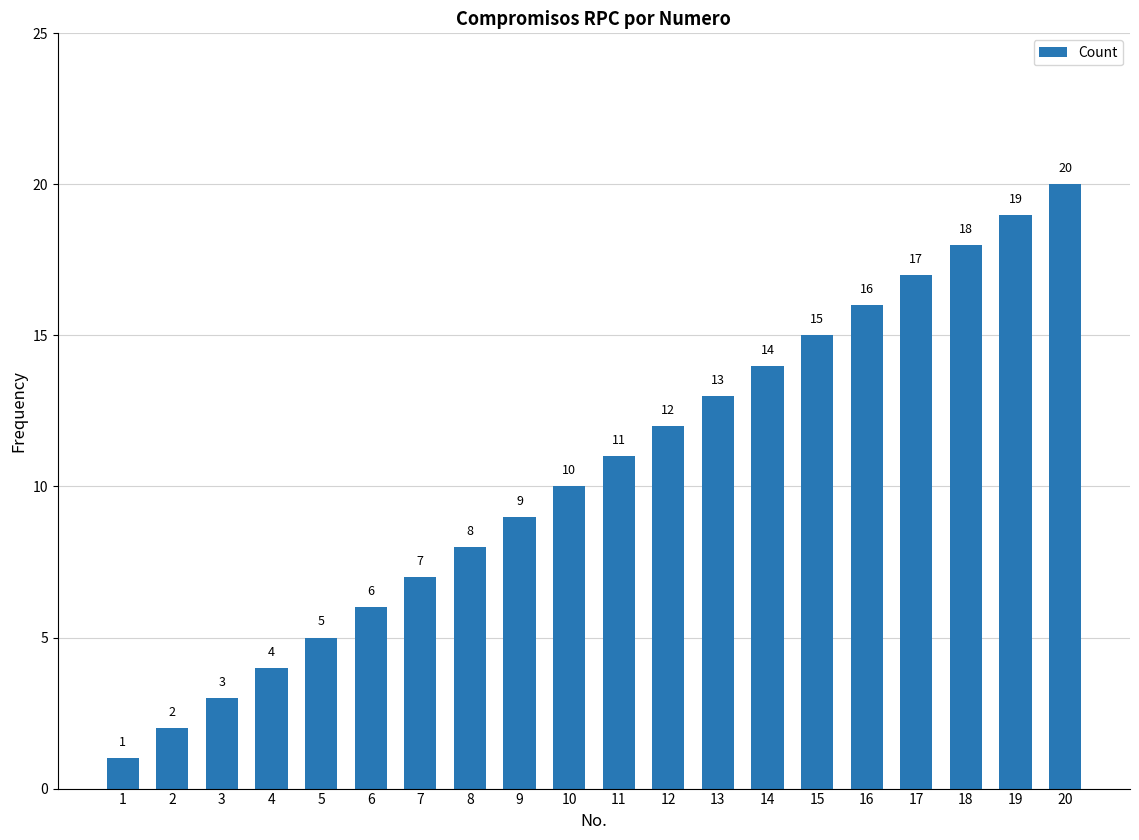

What is the sum of the values at 4 and 5?

9